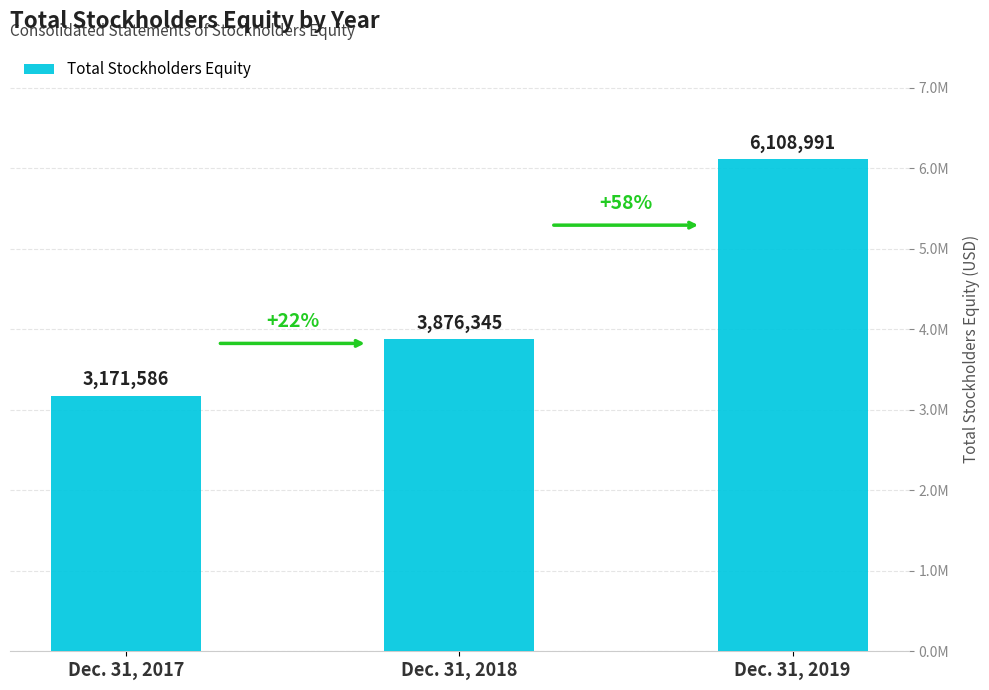

Are the bars horizontal?

No